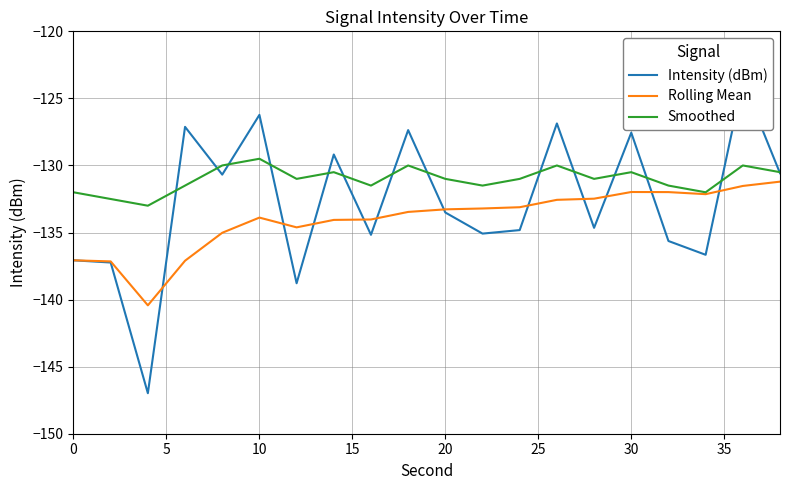

What are all the series names shown in the legend?

Intensity (dBm), Rolling Mean, Smoothed